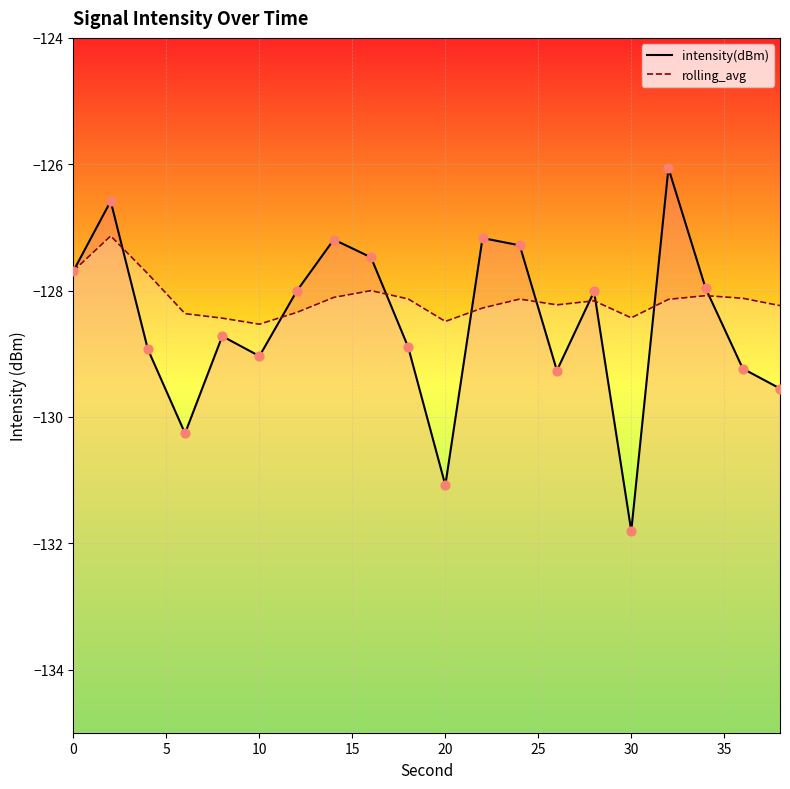

Which series contains the lowest Y value?

intensity(dBm)